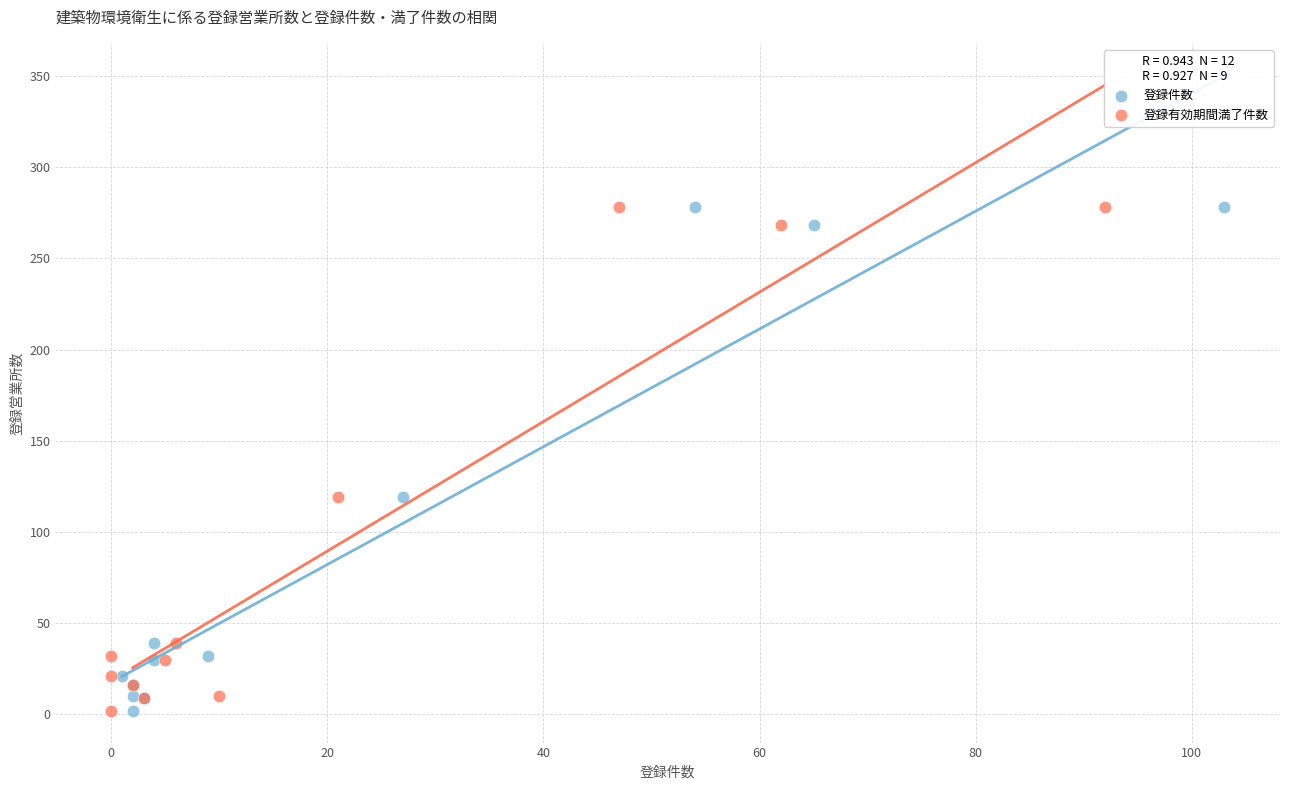

What are all the series names shown in the legend?

登録件数, 登録有効期間満了件数